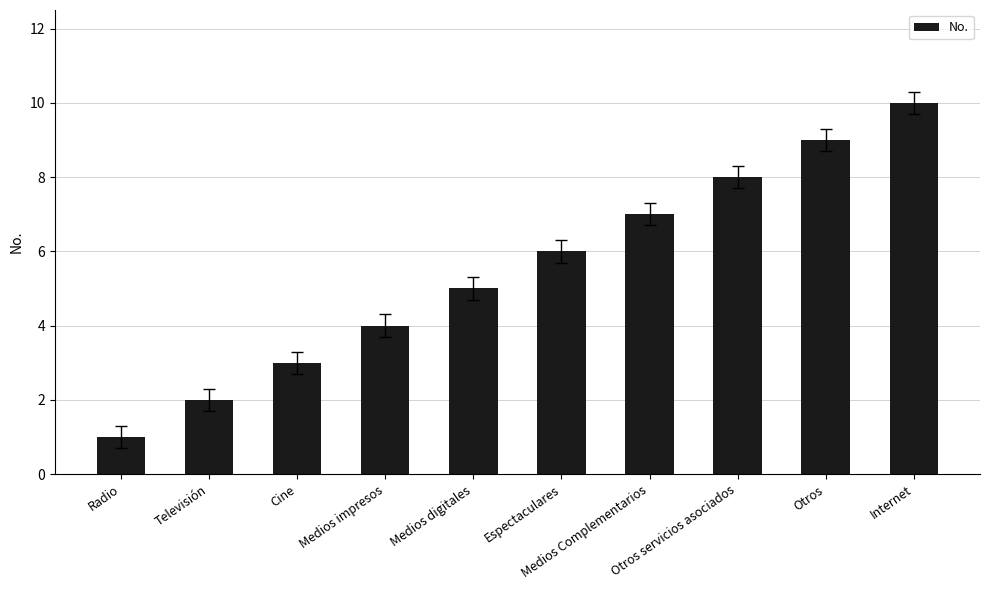

How many series are shown in this chart?

1